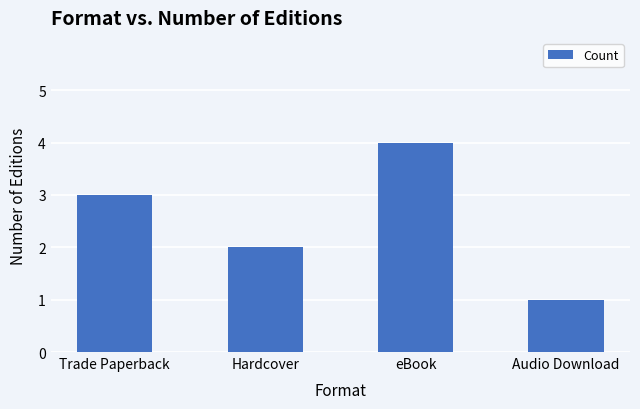

Rank the categories by value from lowest to highest.

Audio Download, Hardcover, Trade Paperback, eBook